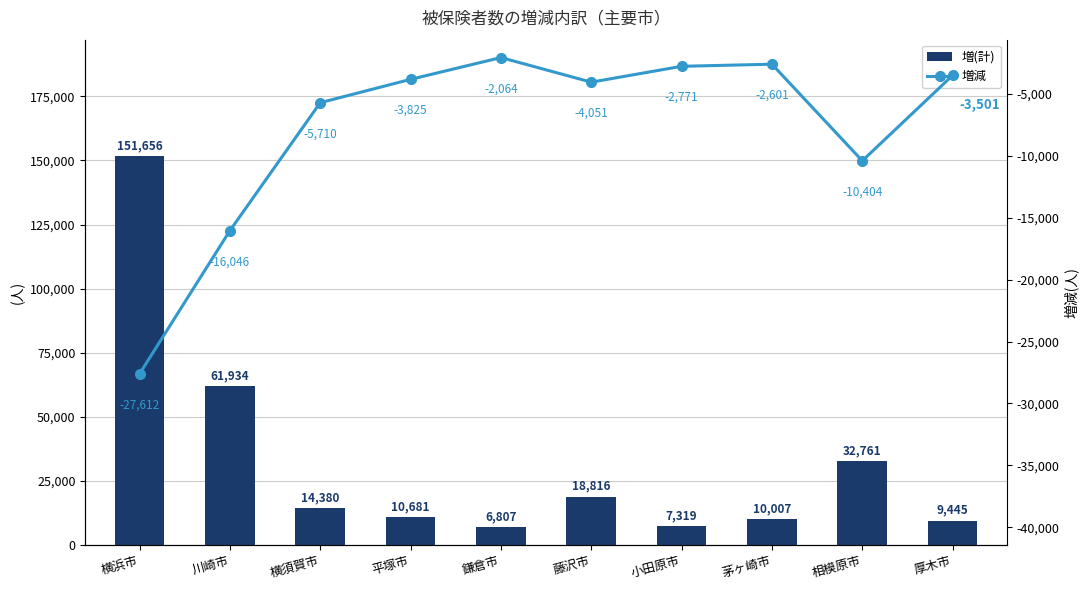

The 増減 series shows -5710 at 横須賀市. True or false?

True